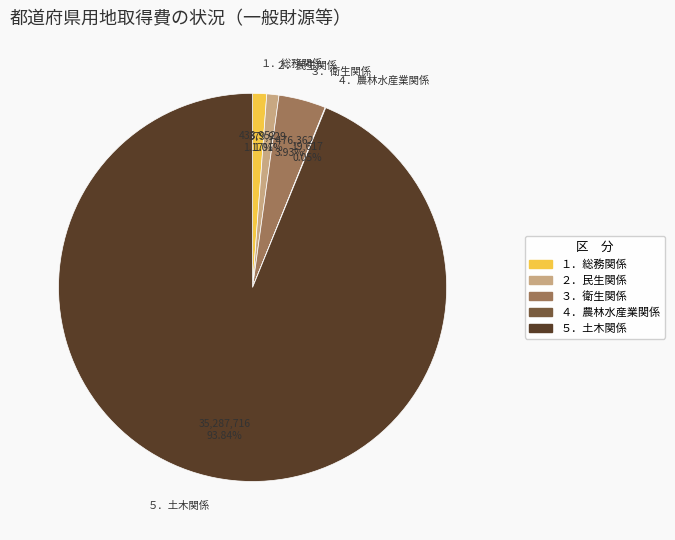

To the nearest percent, what is the difference between the largest and smallest slice percentages?

94%